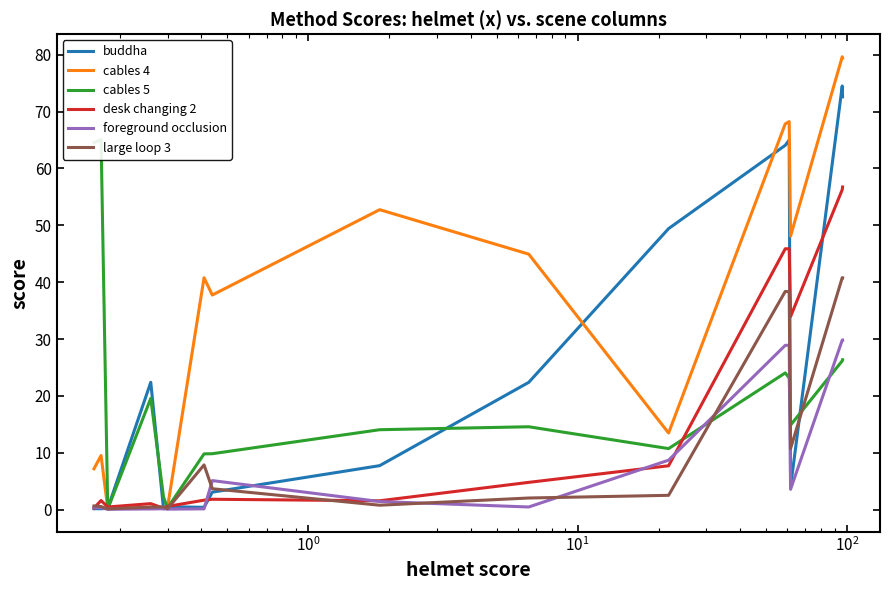

What are all the series names shown in the legend?

buddha, cables 4, cables 5, desk changing 2, foreground occlusion, large loop 3